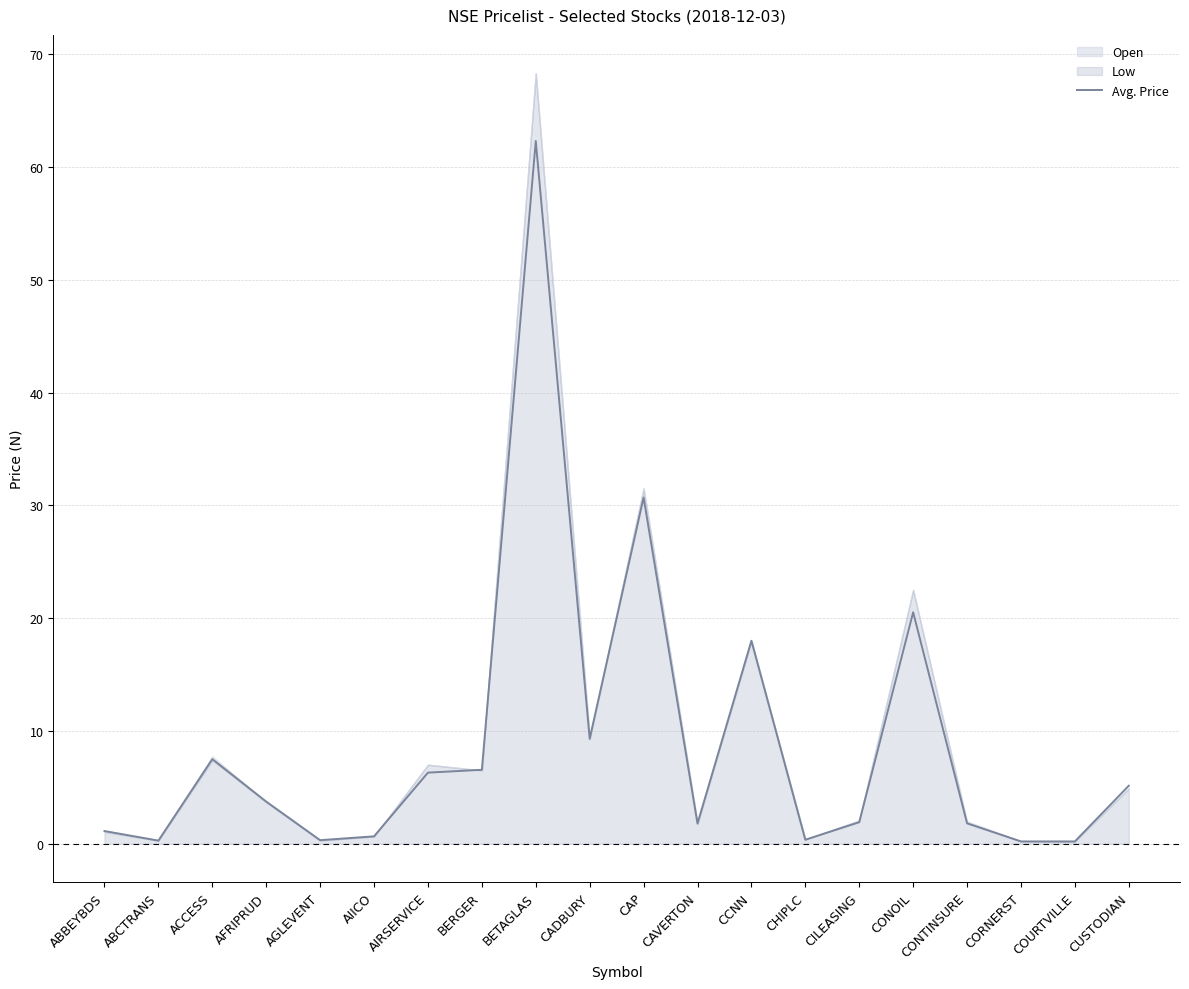

At which label does the data first exceed 3?

ACCESS